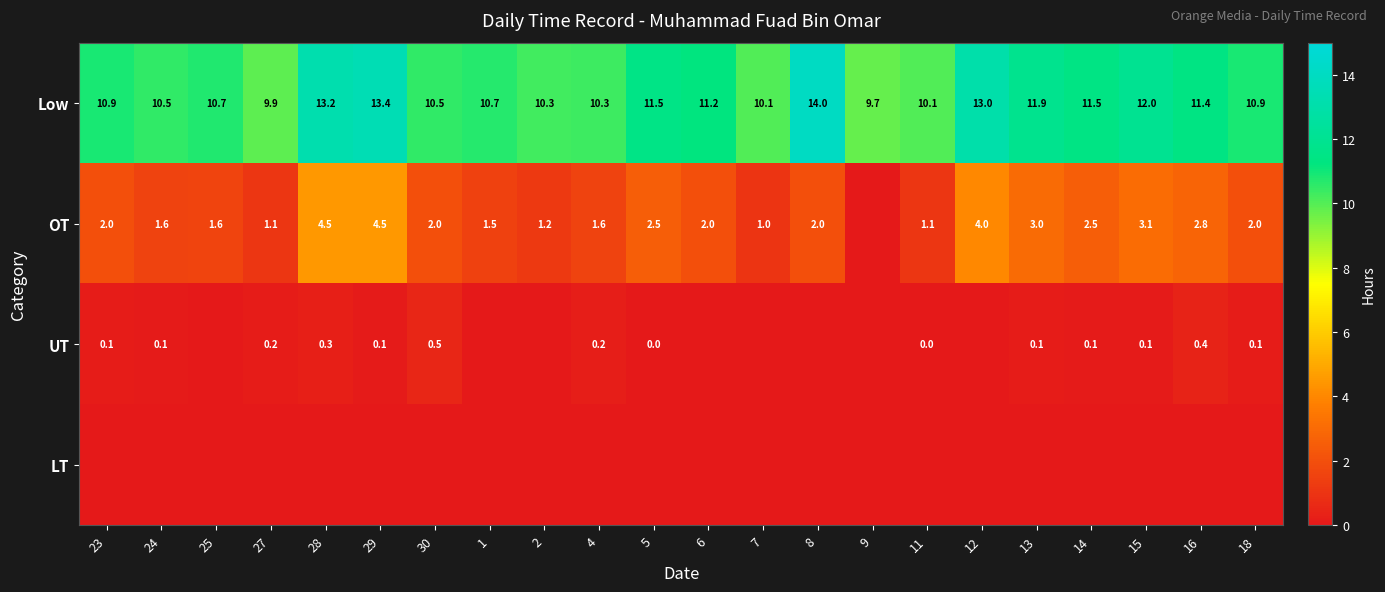

Which category has the highest value in the Low series?

8